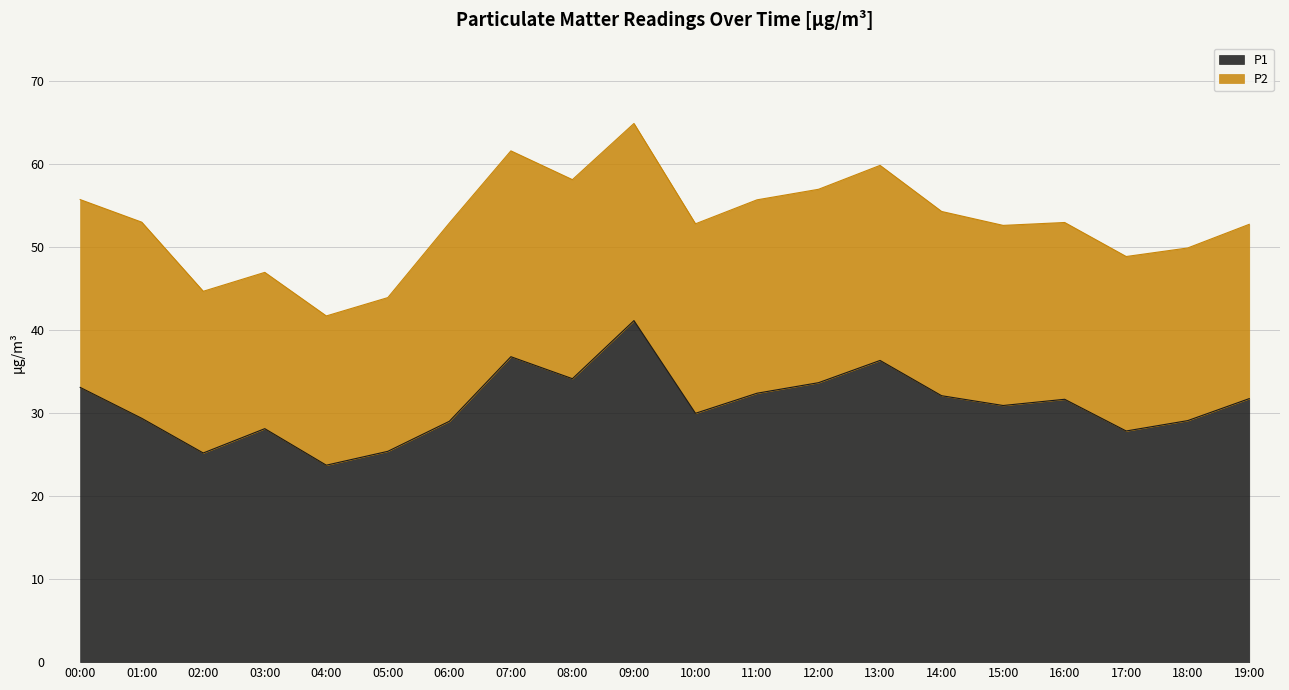

At which category does the data reach its first local peak?

03:00